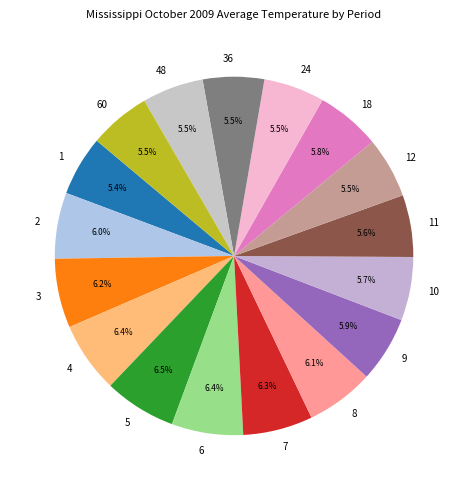

How many segments does this pie chart have?

17